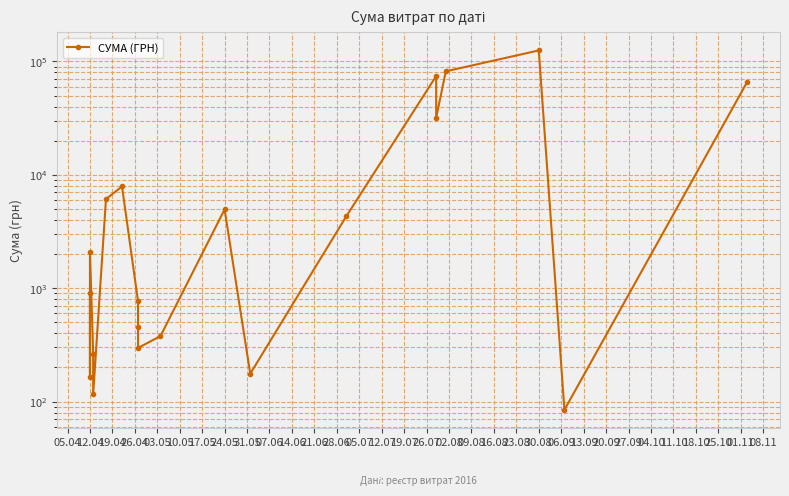

Count the number of data series in this chart.

1